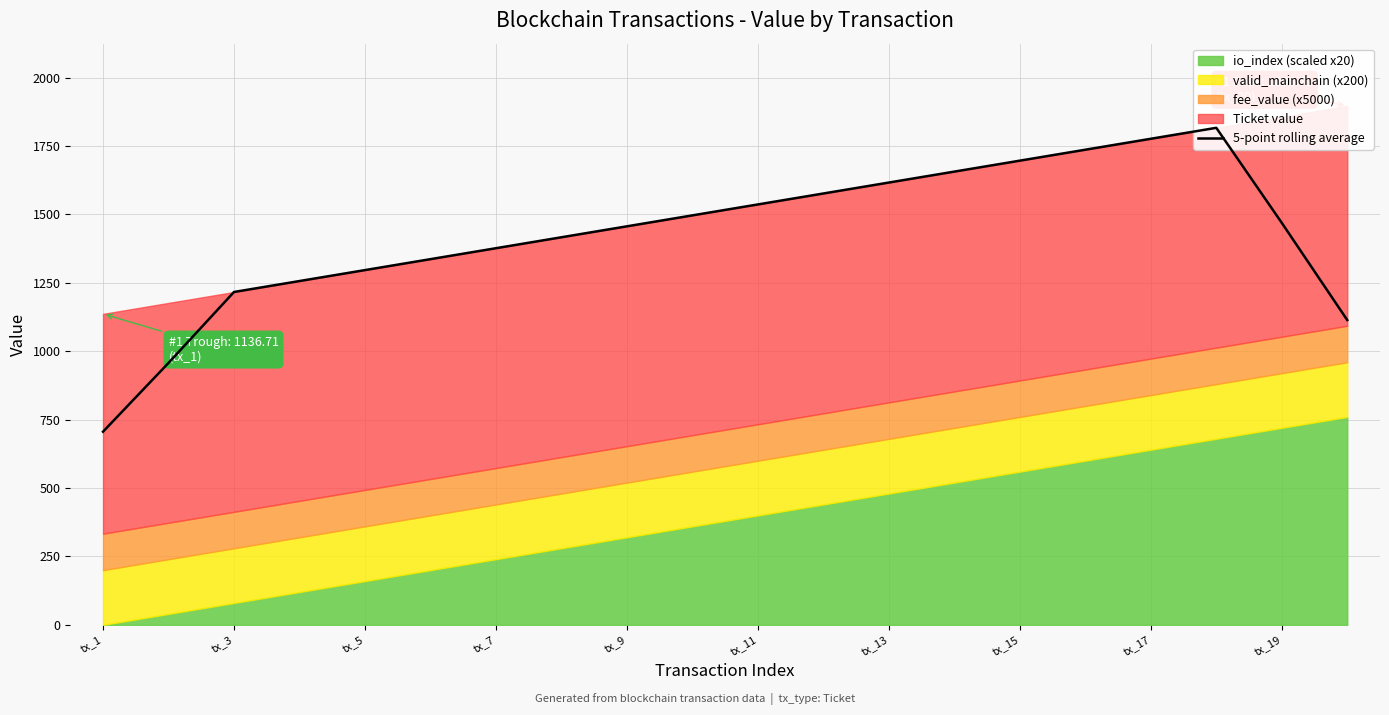

What is the sum of all values?

28514.2